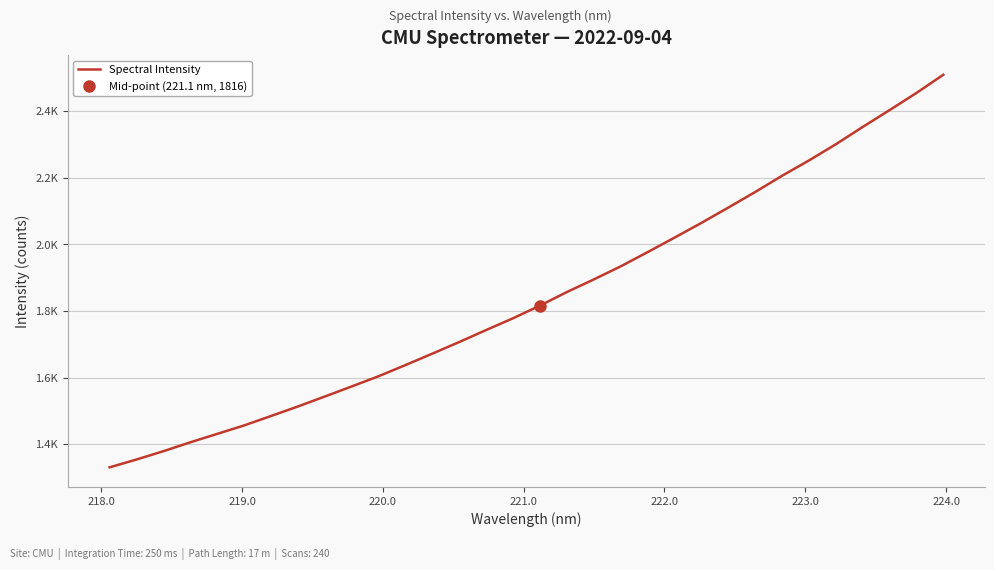

Reading right to left, transcribe all the data shown in this chart.

2509.4	2454.7	2403.2	2352.6	2300.7	2252.0	2206.1	2157.3	2110.6	2064.6	2020.4	1976.9	1934.2	1895.0	1857.1	1816.4	1778.4	1743.1	1707.1	1672.2	1637.9	1604.2	1573.6	1543.3	1513.4	1484.7	1456.4	1431.0	1405.7	1379.0	1354.0	1330.5